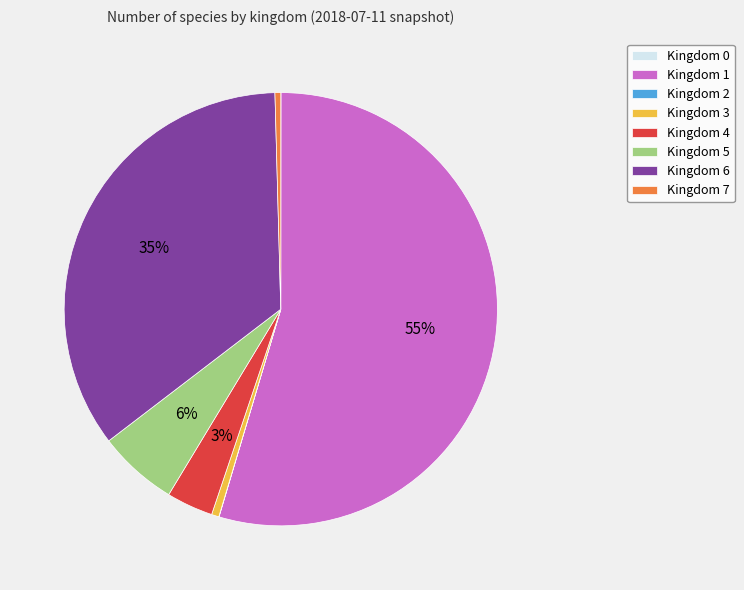

What percentage is the Kingdom 6 slice, to the nearest percent?

35%